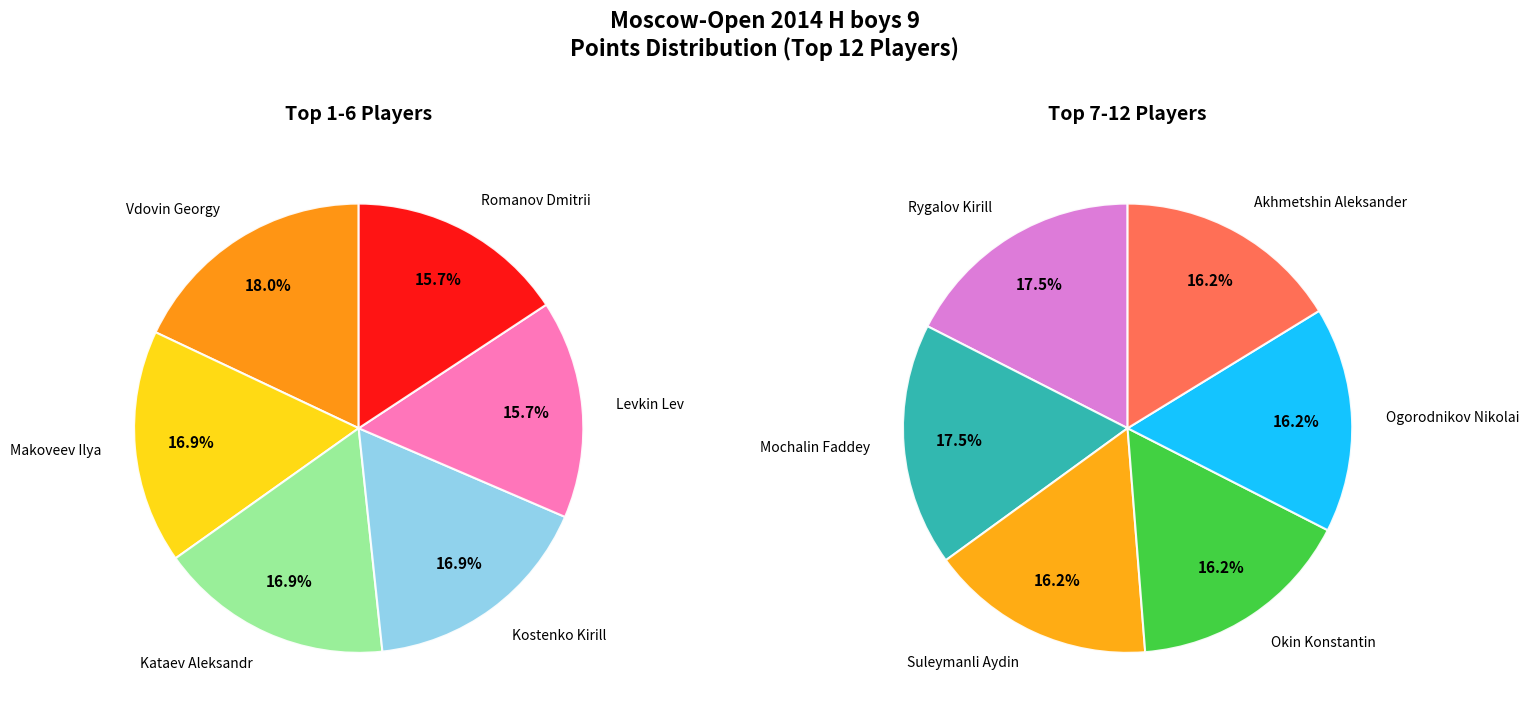

Combined, do Kostenko Kirill and Kataev Aleksandr account for over 50%?

No